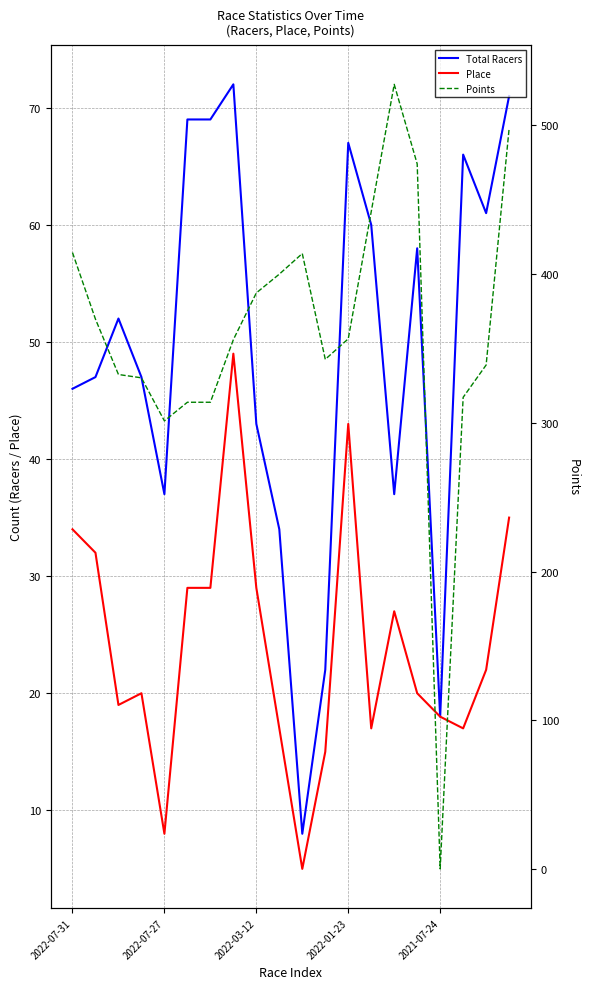

Where is the first local maximum for Points?

10